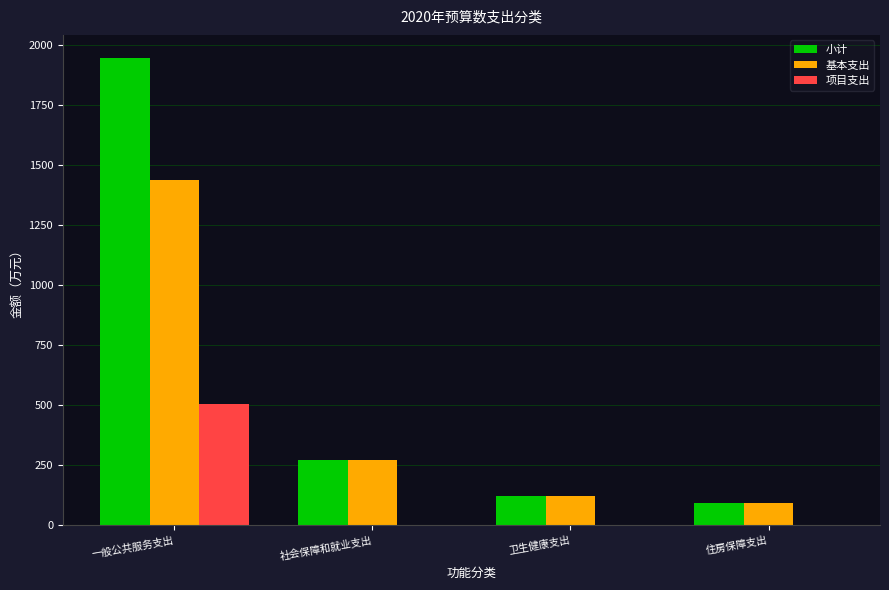

What is the highest value of the 基本支出 series?

1440.3